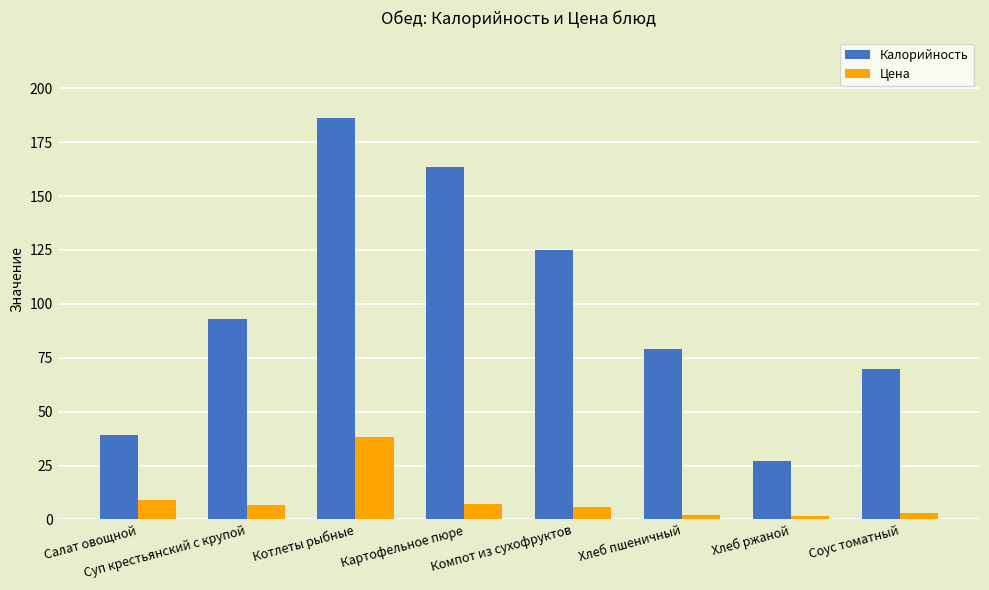

What is the total value across all series at Картофельное пюре?

170.9